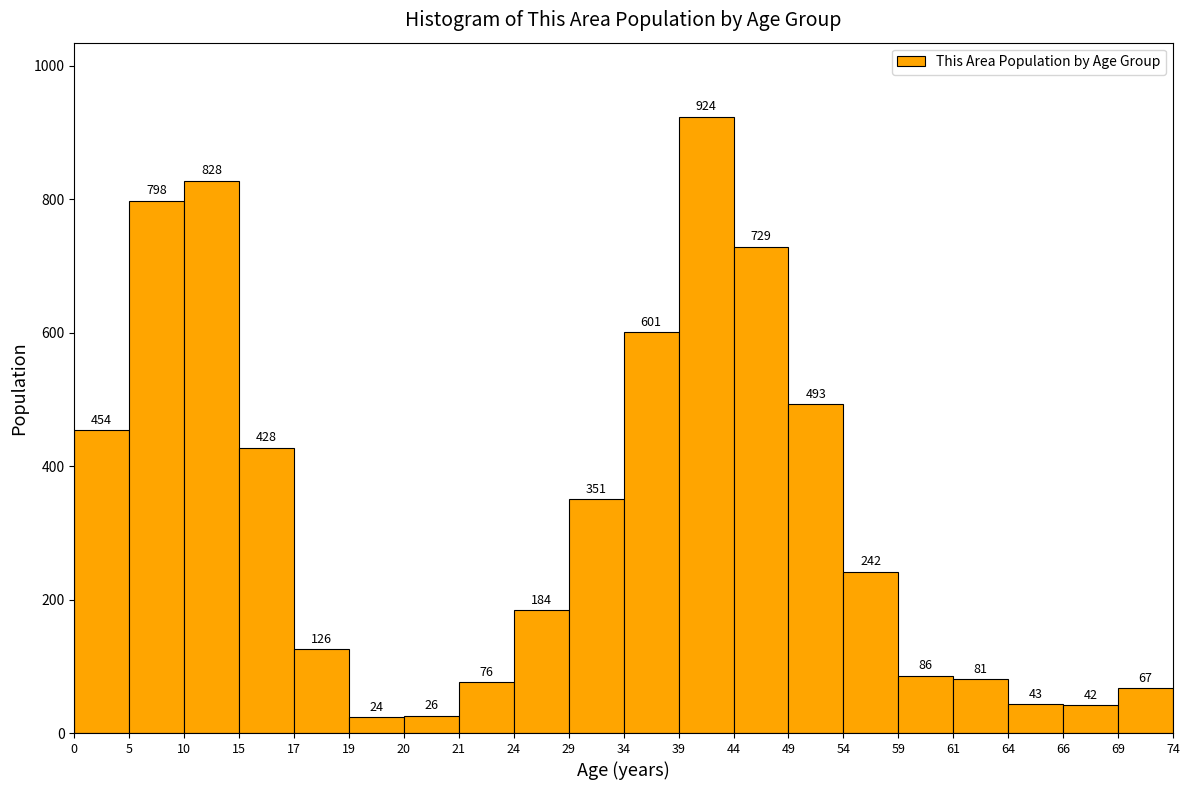

Reading left to right, list all the values displayed in this chart.

454	798	828	428	126	24	26	76	184	351	601	924	729	493	242	86	81	43	42	67